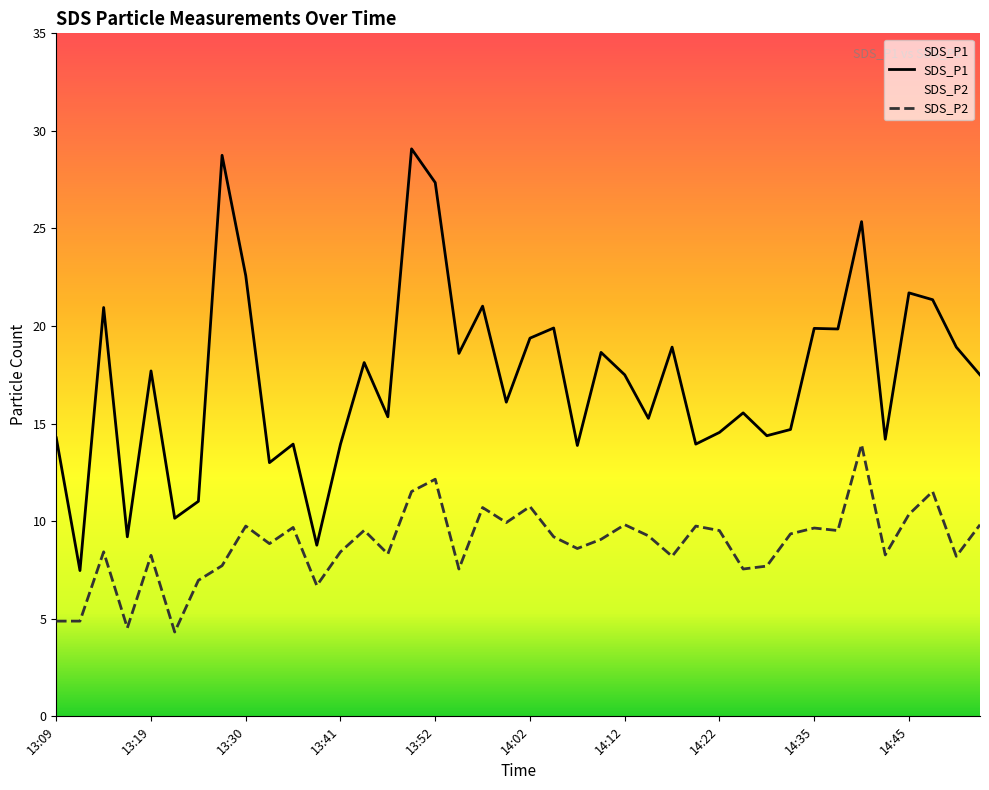

List the series in order of their peak value, lowest first.

SDS_P2, SDS_P1